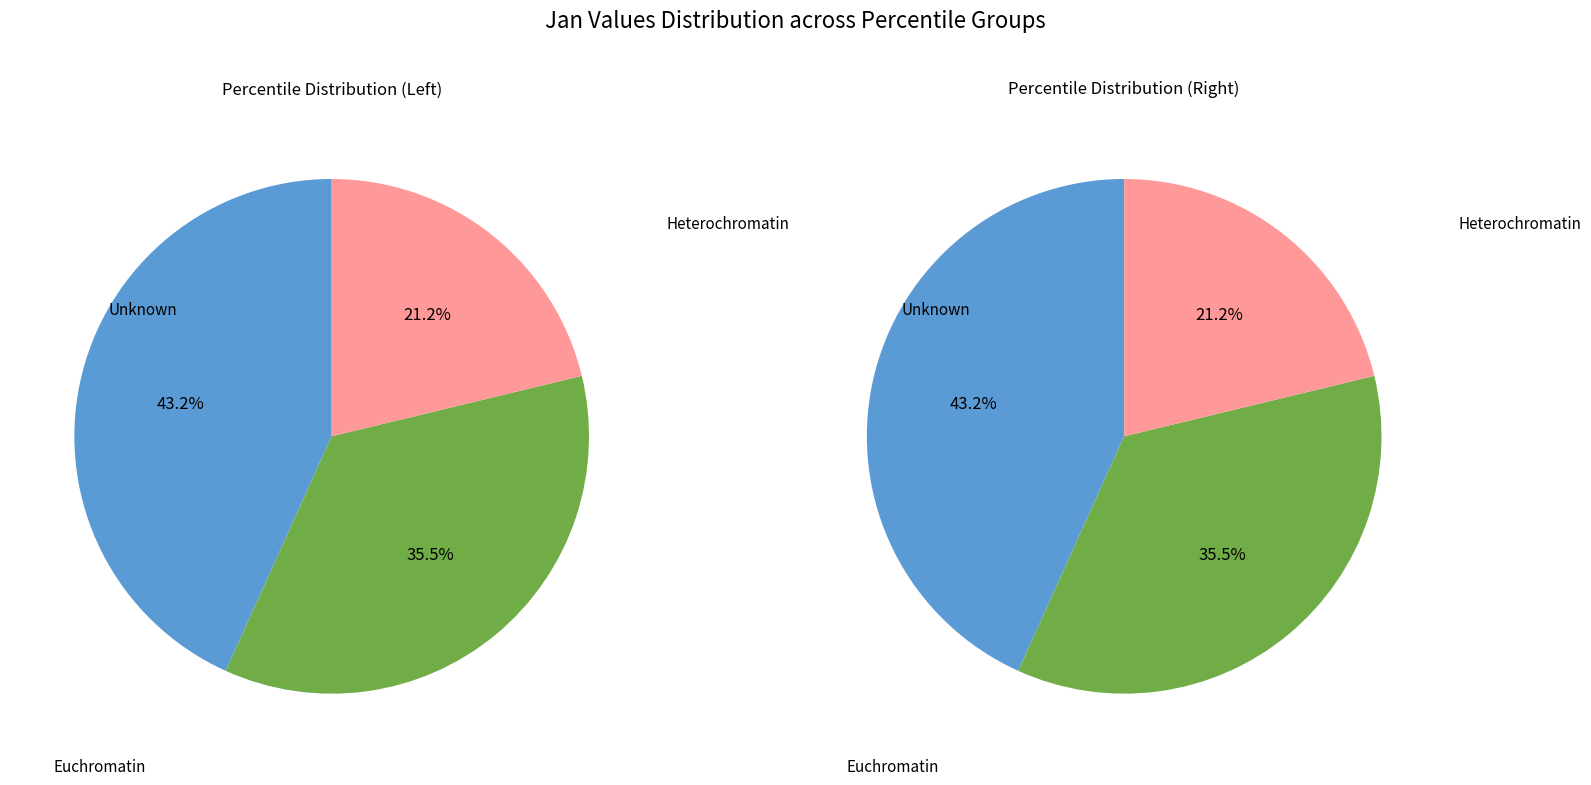

Is there any slice that represents more than half of the pie?

No